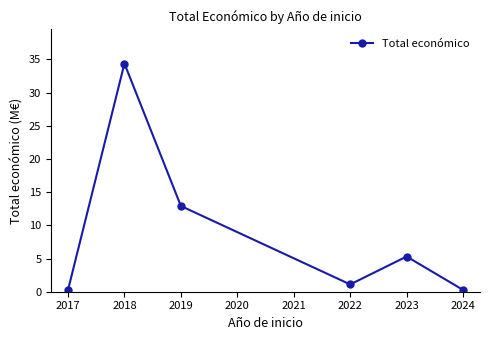

What is the ratio of the value at 2023 to the value at 2019?

0.4